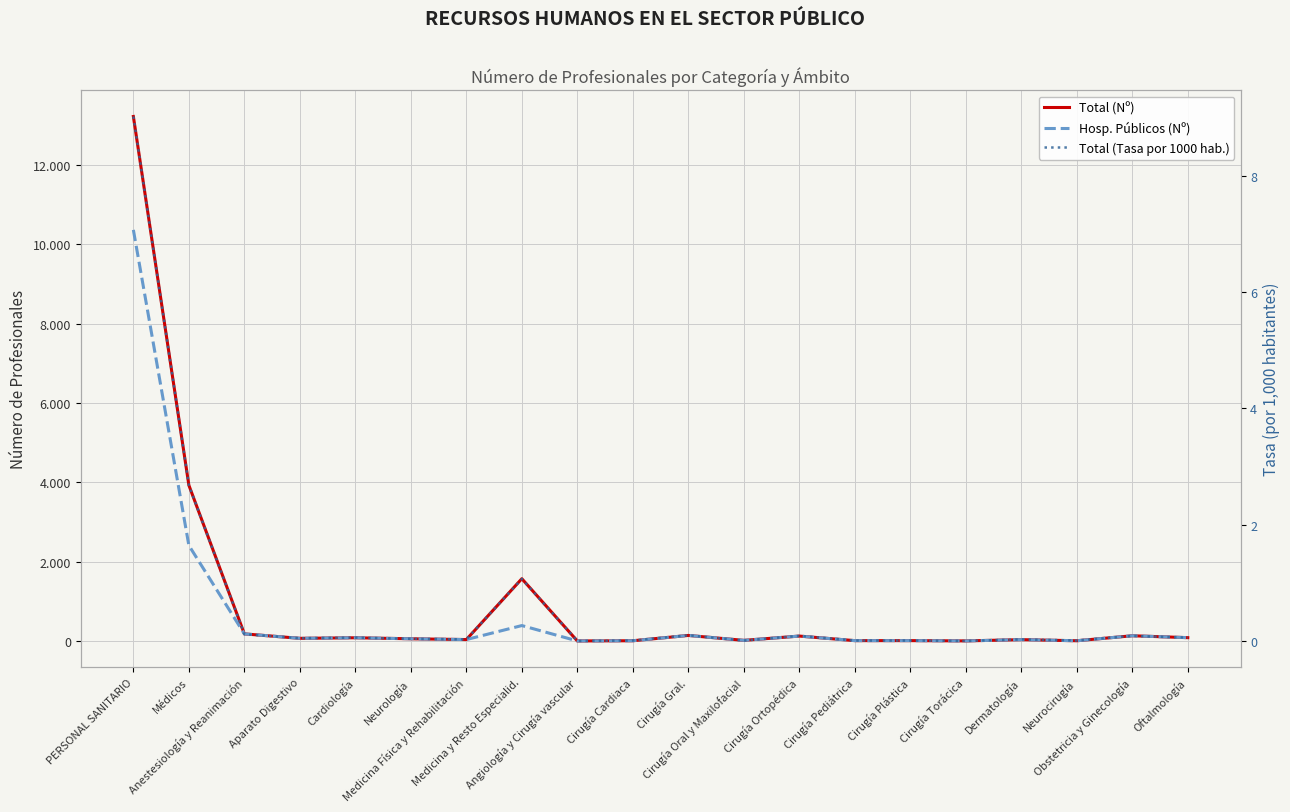

Reading right to left, what are all the values shown in this chart?

Total (Nº): Oftalmología=87.0	Obstetricia y Ginecología=135.0	Neurocirugía=9.0	Dermatología=37.0	Cirugía Torácica=5.0	Cirugía Plástica=12.0	Cirugía Pediátrica=12.0	Cirugía Ortopédica=127.0	Cirugía Oral y Maxilofacial=19.0	Cirugía Gral.=143.0	Cirugía Cardiaca=9.0	Angiología y Cirugía vascular=4.0	Medicina y Resto Especialid.=1573.0	Medicina Física y Rehabilitación=39.0	Neurología=59.0	Cardiología=84.0	Aparato Digestivo=70.0	Anestesiología y Reanimación=182.0	Médicos=3930.0	PERSONAL SANITARIO=13226.0
Hosp. Públicos (Nº): Oftalmología=87.0	Obstetricia y Ginecología=135.0	Neurocirugía=9.0	Dermatología=37.0	Cirugía Torácica=5.0	Cirugía Plástica=12.0	Cirugía Pediátrica=12.0	Cirugía Ortopédica=127.0	Cirugía Oral y Maxilofacial=19.0	Cirugía Gral.=143.0	Cirugía Cardiaca=9.0	Angiología y Cirugía vascular=4.0	Medicina y Resto Especialid.=392.0	Medicina Física y Rehabilitación=39.0	Neurología=59.0	Cardiología=84.0	Aparato Digestivo=70.0	Anestesiología y Reanimación=182.0	Médicos=2412.0	PERSONAL SANITARIO=10367.0
Total (Tasa por 1000 hab.): Oftalmología=0.1	Obstetricia y Ginecología=0.1	Neurocirugía=0.0	Dermatología=0.0	Cirugía Torácica=0.0	Cirugía Plástica=0.0	Cirugía Pediátrica=0.0	Cirugía Ortopédica=0.1	Cirugía Oral y Maxilofacial=0.0	Cirugía Gral.=0.1	Cirugía Cardiaca=0.0	Angiología y Cirugía vascular=0.0	Medicina y Resto Especialid.=1.1	Medicina Física y Rehabilitación=0.0	Neurología=0.0	Cardiología=0.1	Aparato Digestivo=0.1	Anestesiología y Reanimación=0.1	Médicos=2.7	PERSONAL SANITARIO=9.0